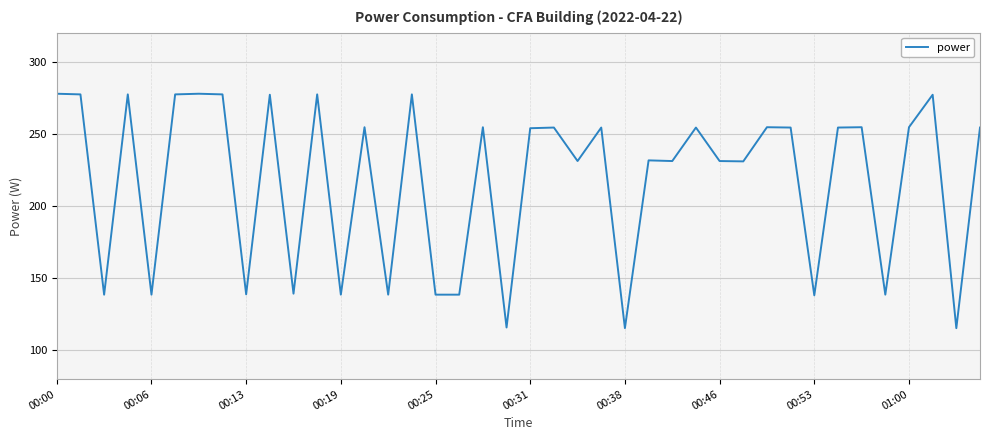

What is the maximum value shown in the chart?

277.7